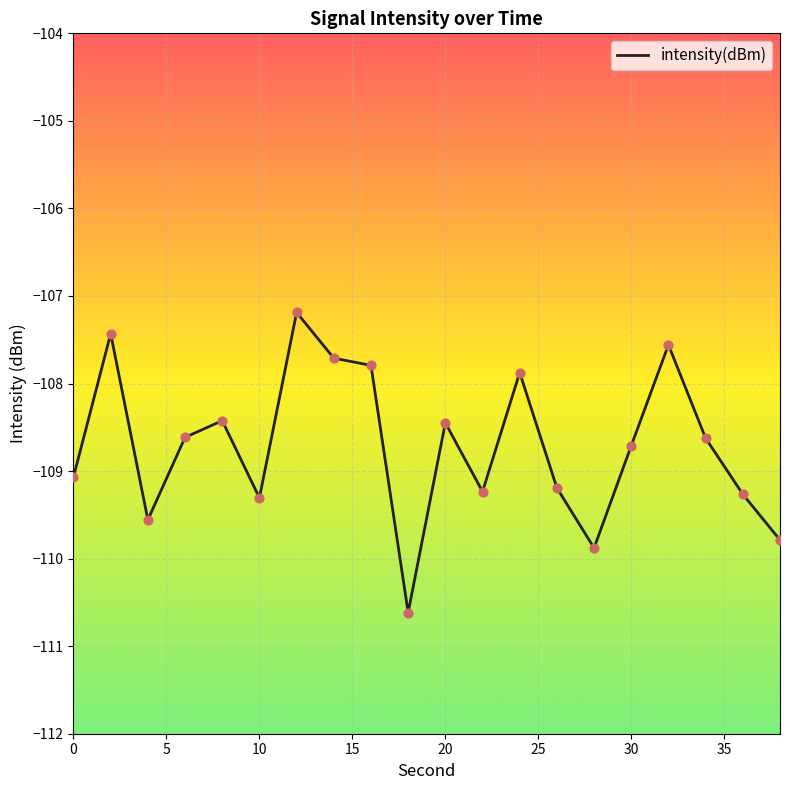

What is the smallest value displayed?

-110.6